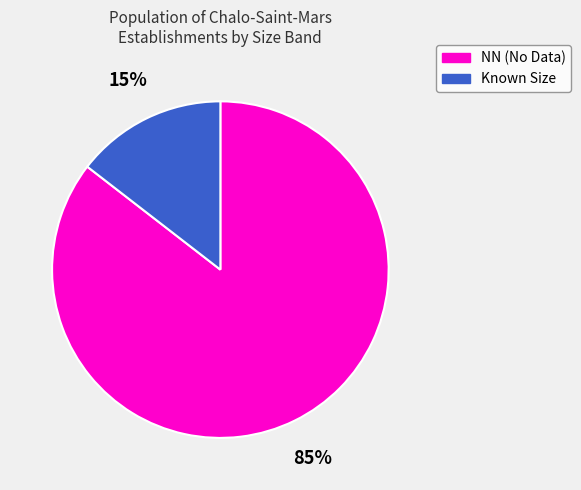

Is it true that NN (No Data) is 85% of the pie?

True